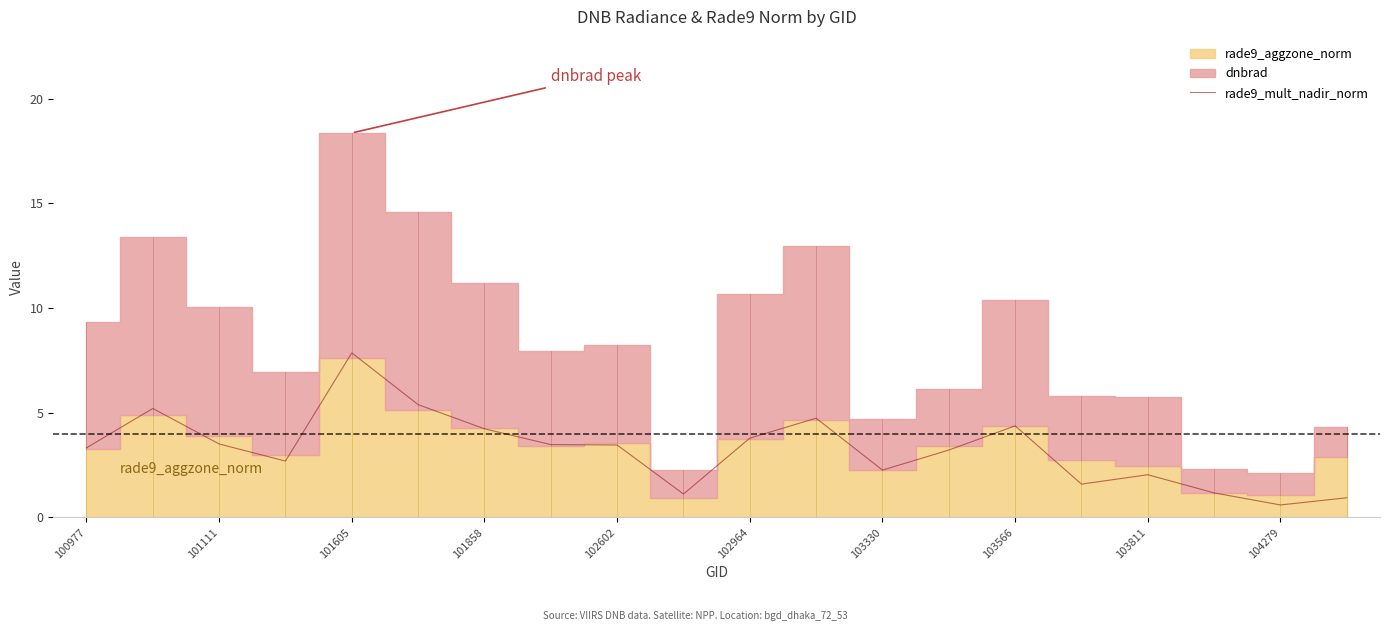

Reading left to right, list all the values displayed in this chart.

3.3	5.2	3.5	2.7	7.9	5.4	4.2	3.5	3.5	1.1	3.8	4.7	2.3	3.2	4.4	1.6	2.0	1.2	0.6	0.9